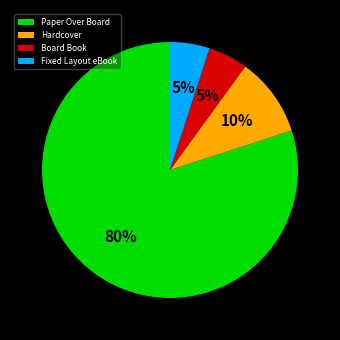

To the nearest percent, what percentage of the pie is Fixed Layout eBook?

5%